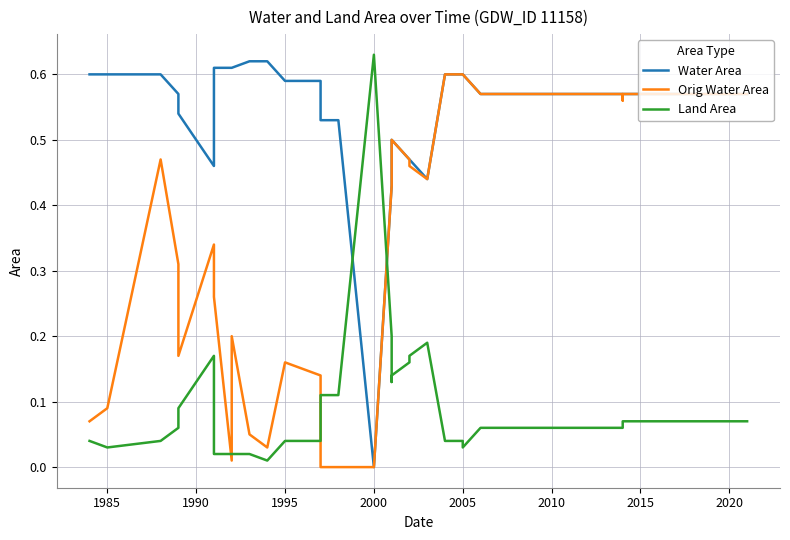

Does the chart display data point markers on the line(s)?

No